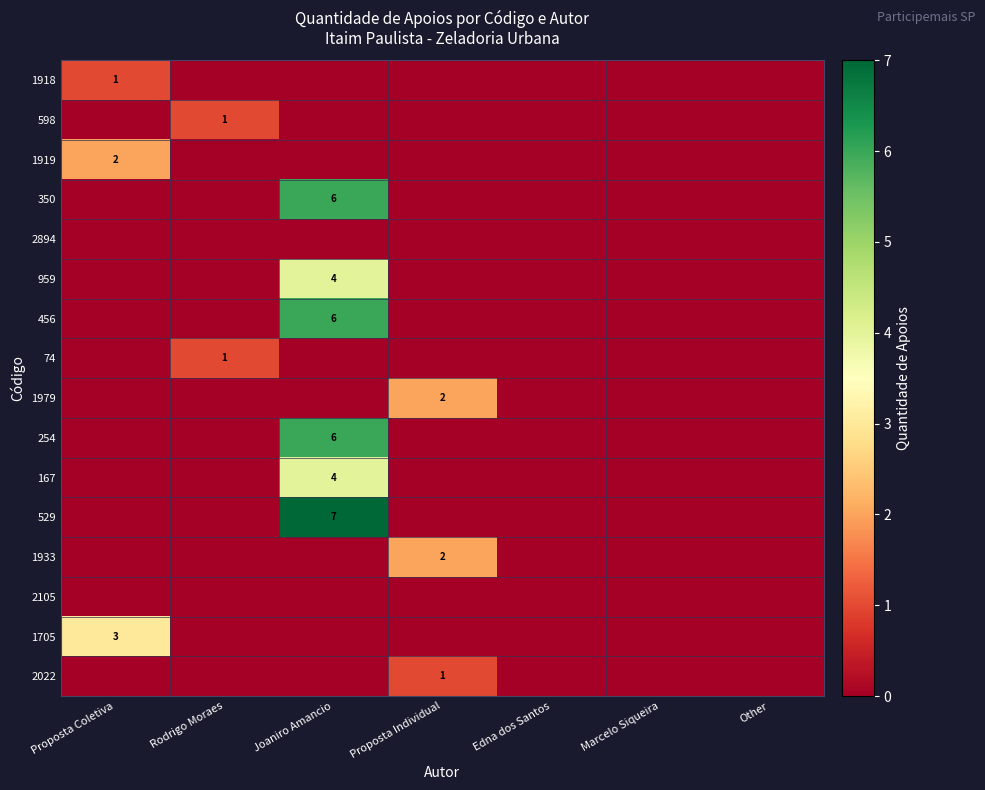

True or false: 456 has a value of 3 at Marcelo Siqueira.

False